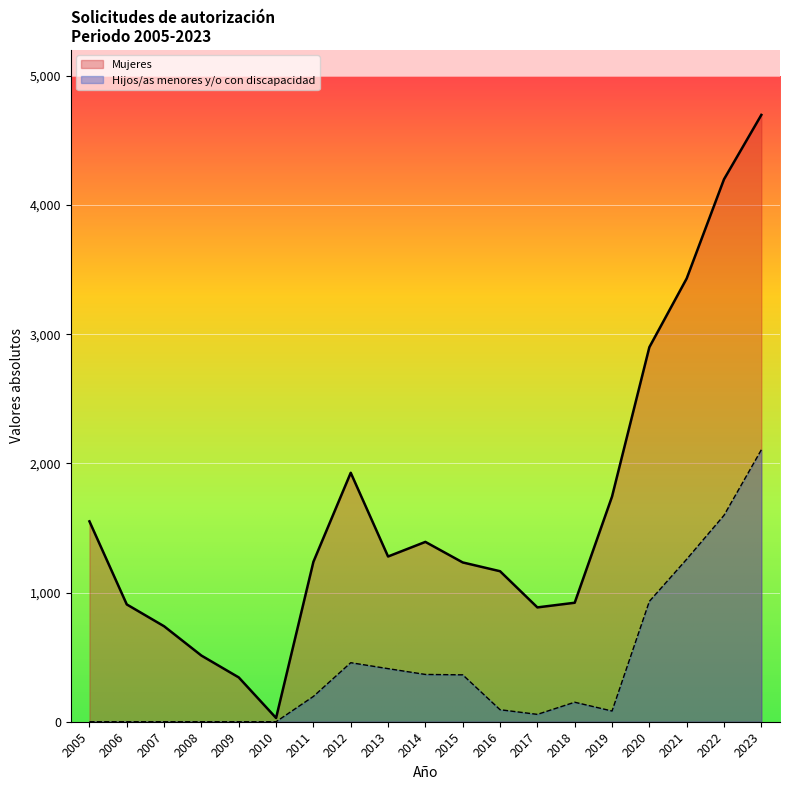

True or false: Mujeres and Hijos/as menores y/o con discapacidad intersect in this chart.

False